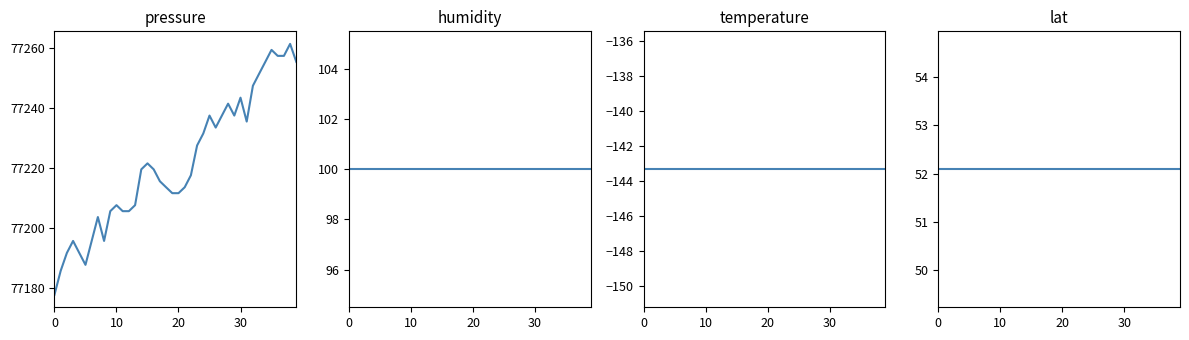

What value does the temperature series have at 14?

-143.3